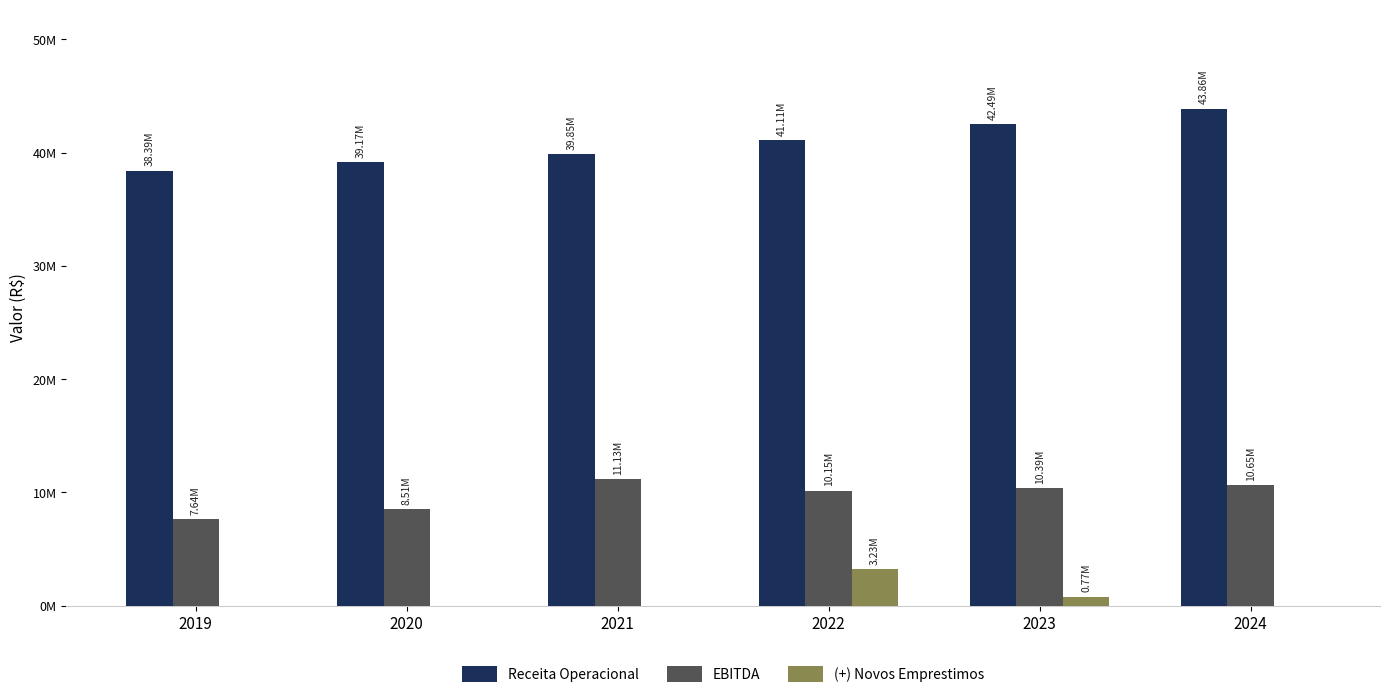

List the labels in order of Receita Operacional value, smallest first.

2019, 2020, 2021, 2022, 2023, 2024